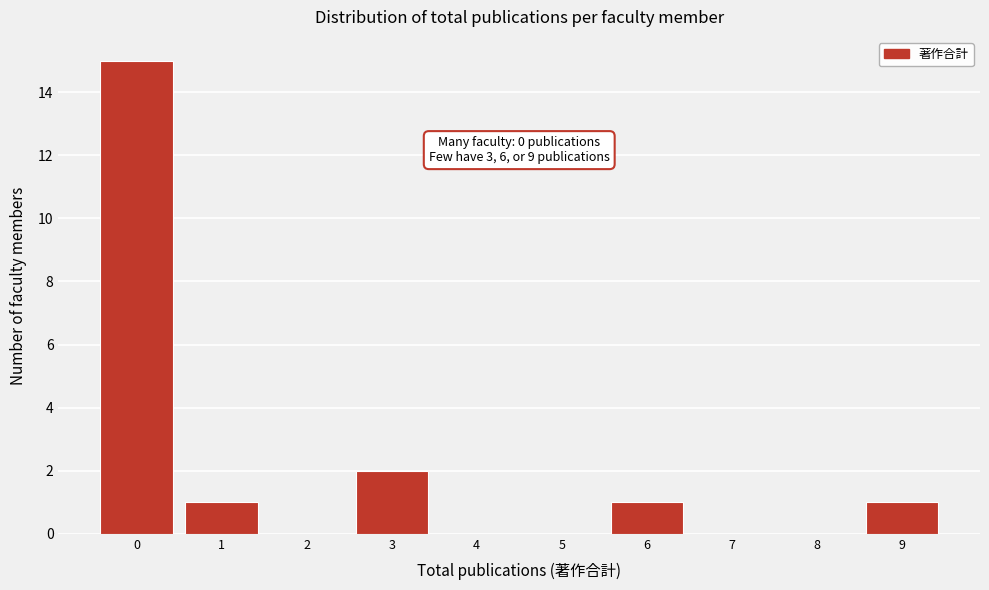

Reading right to left, what are all the values shown in this chart?

9=1	8=0	7=0	6=1	5=0	4=0	3=2	2=0	1=1	0=15